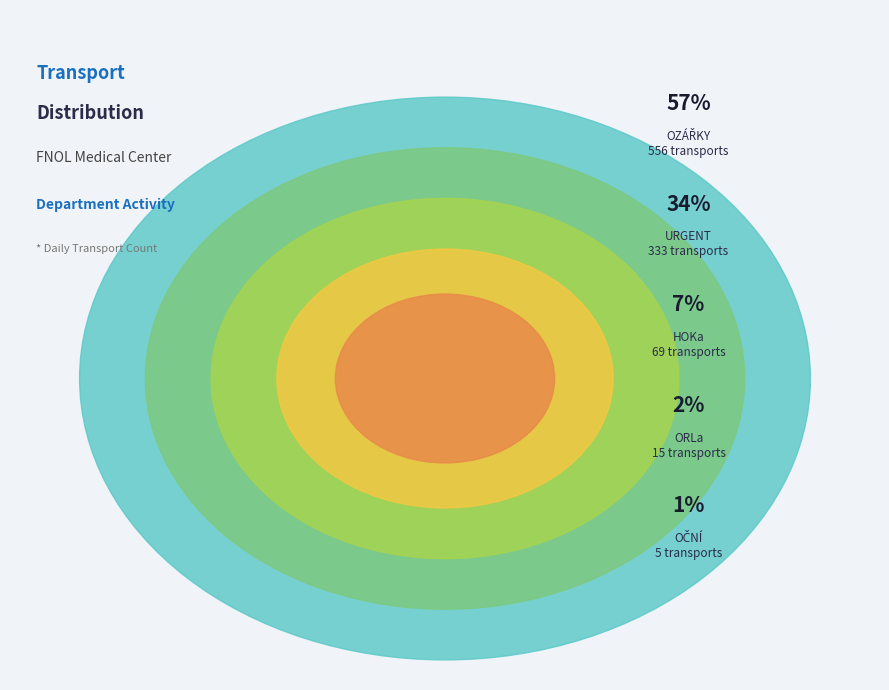

How many segments does this pie chart have?

5